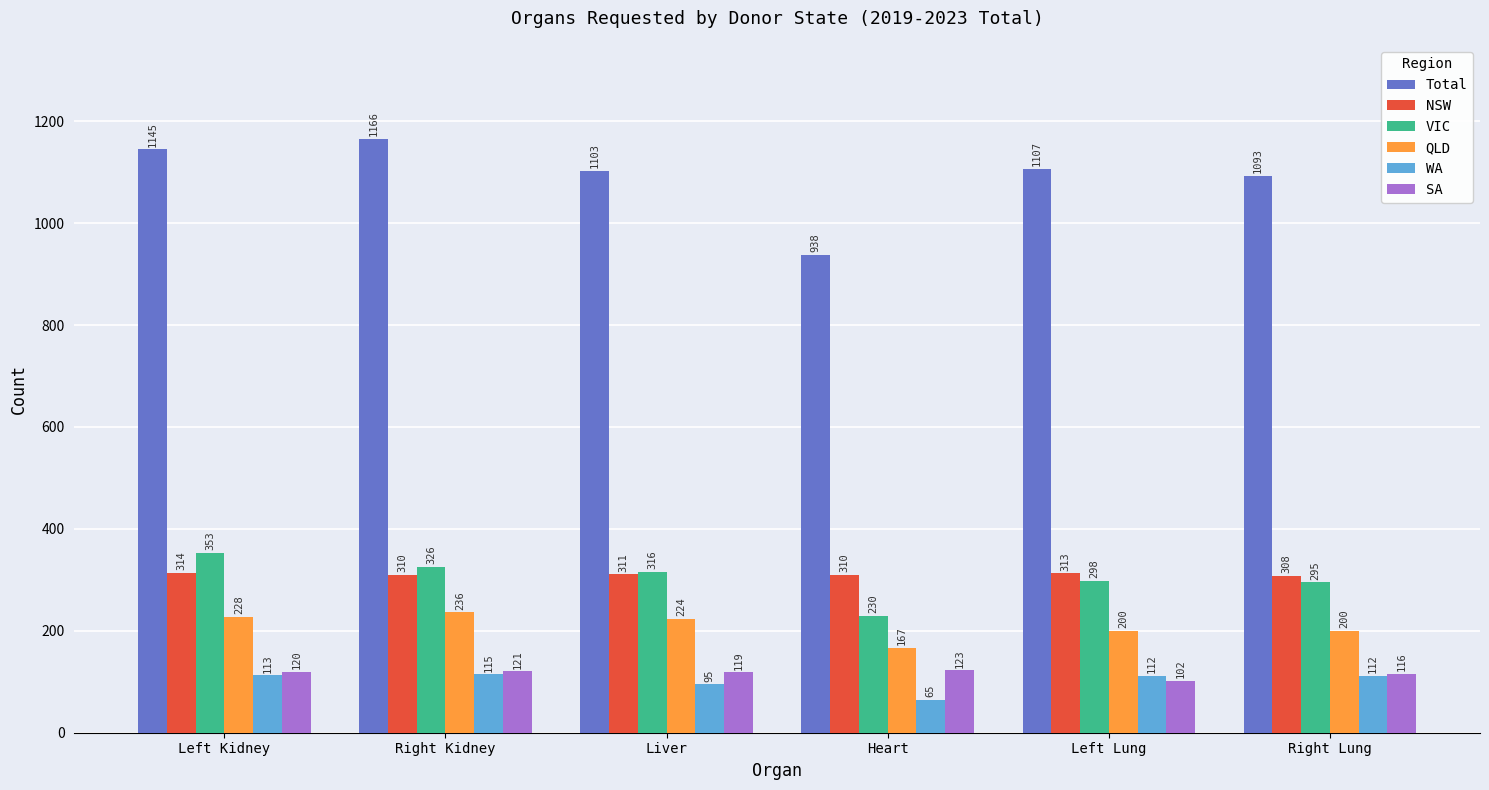

How many values in the NSW series are below 311?

3